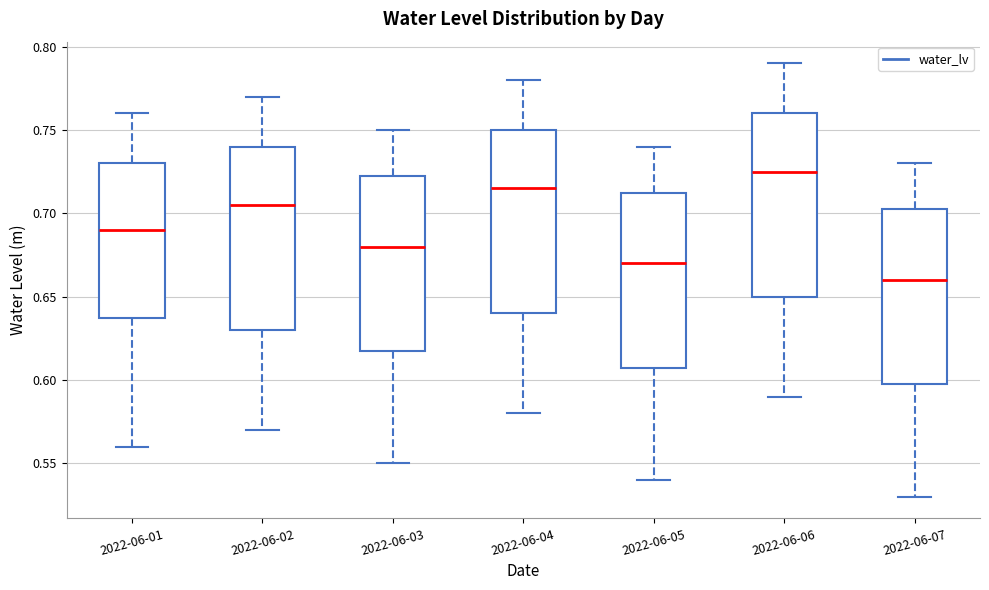

Reading left to right, transcribe this box plot: for each box, give where its median line is, the range the box spans, and where its two whiskers end, as read against the y-axis. The values are not printed on the chart, so give them approximately, as read against the axis.

2022-06-01: median 0.690, box 0.640 to 0.730, whiskers 0.560 to 0.760
2022-06-02: median 0.705, box 0.630 to 0.740, whiskers 0.570 to 0.770
2022-06-03: median 0.680, box 0.620 to 0.725, whiskers 0.550 to 0.750
2022-06-04: median 0.715, box 0.640 to 0.750, whiskers 0.580 to 0.780
2022-06-05: median 0.670, box 0.610 to 0.715, whiskers 0.540 to 0.740
2022-06-06: median 0.725, box 0.650 to 0.760, whiskers 0.590 to 0.790
2022-06-07: median 0.660, box 0.600 to 0.705, whiskers 0.530 to 0.730